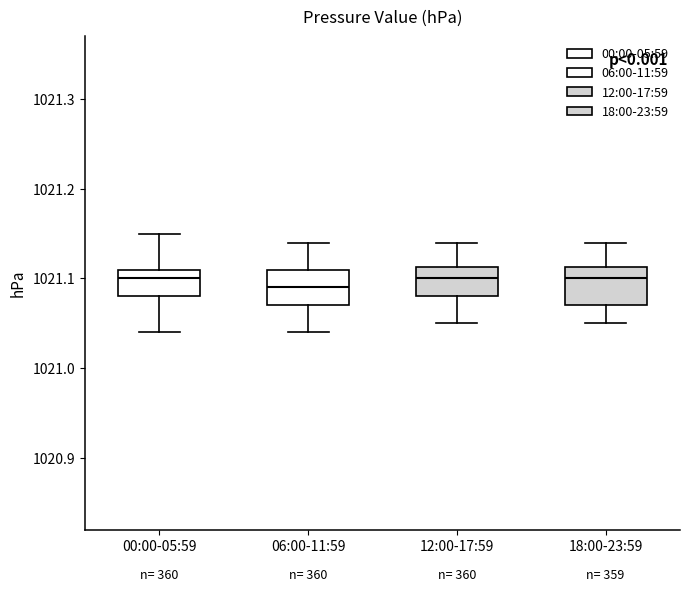

Where does the median line of the box for 06:00-11:59 sit on the y-axis? The values are not printed on the chart, so give them approximately, as read against the axis.

1021.09